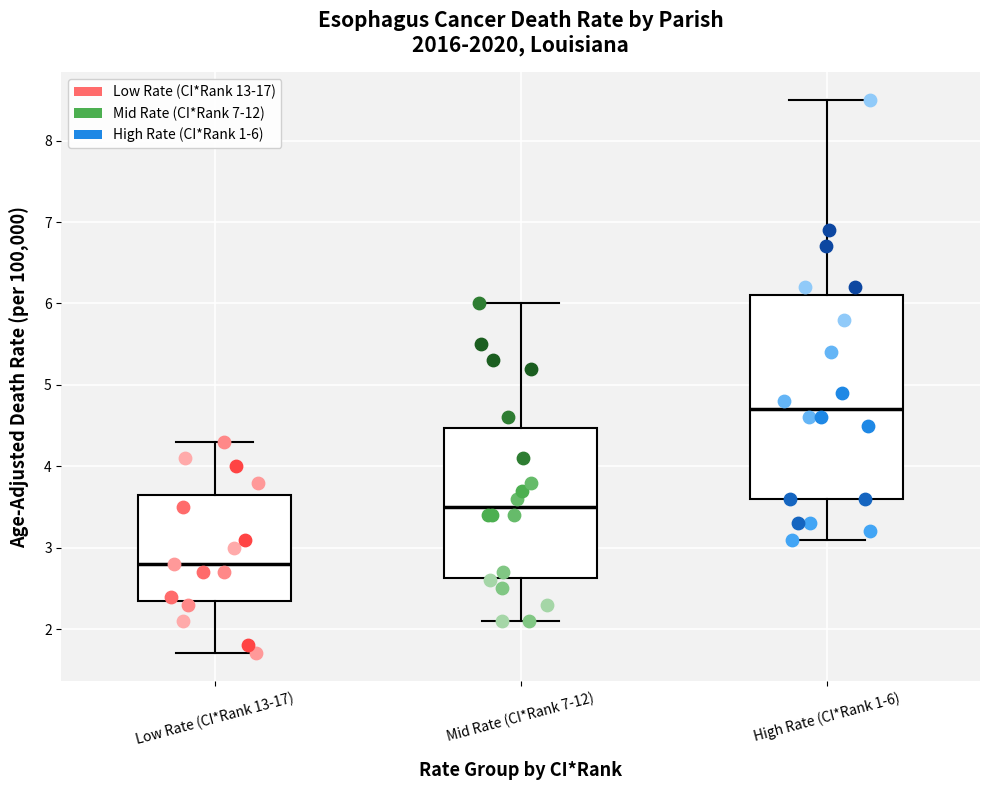

Comparing the boxes themselves (not the whiskers), which one is the tallest?

High Rate (CI*Rank 1-6)